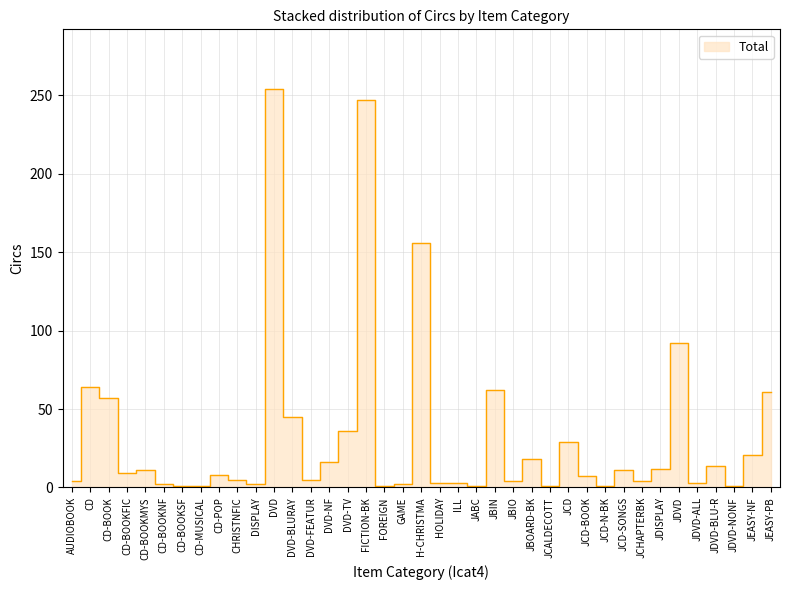

The value at HOLIDAY is 2. True or false?

False